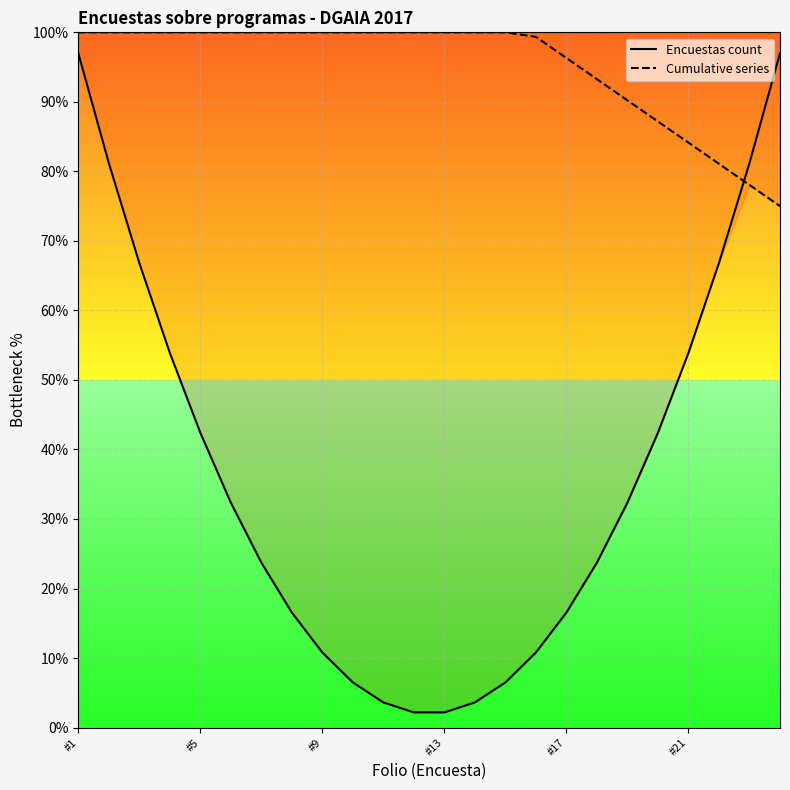

List the series in order of their overall mean, lowest first.

Encuestas count, Cumulative series